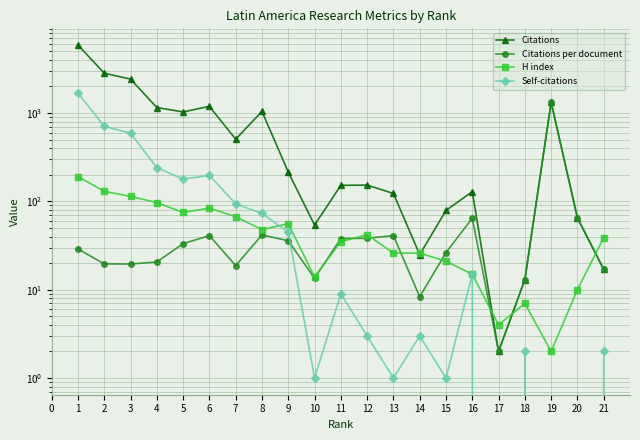

Is this an area chart (filled region under the line)?

No